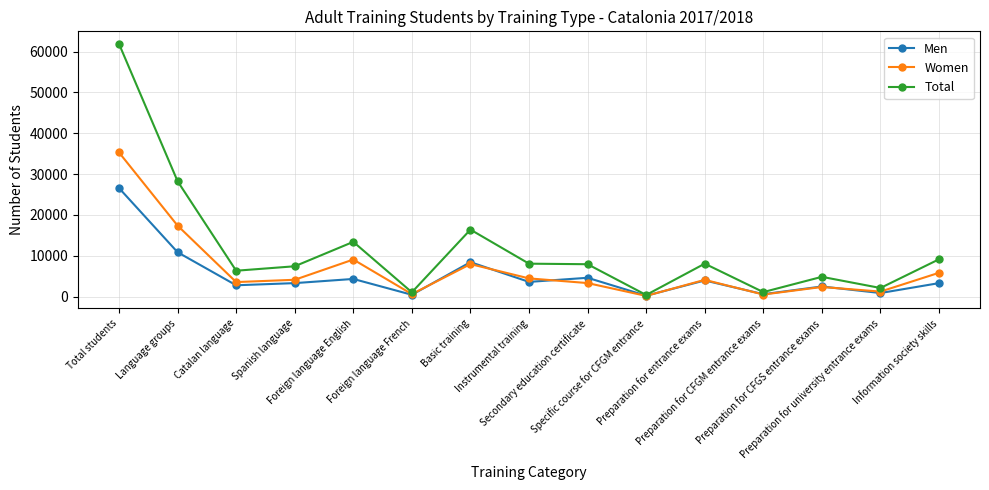

True or false: Total has more than 0 points higher than both neighbors.

True